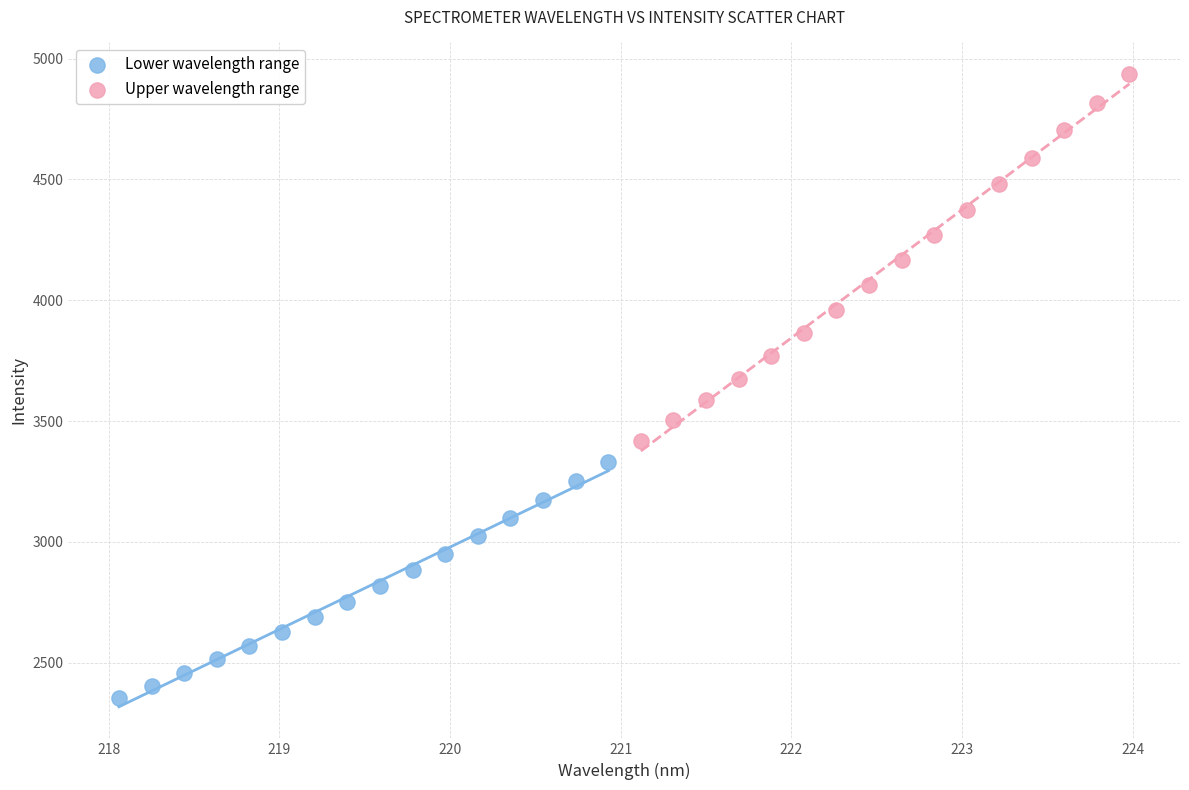

Which series reaches the maximum Y coordinate?

Upper wavelength range